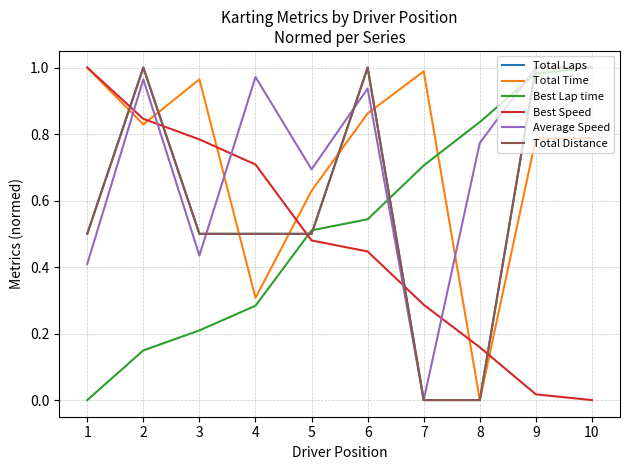

Does the chart have visible grid lines?

Yes